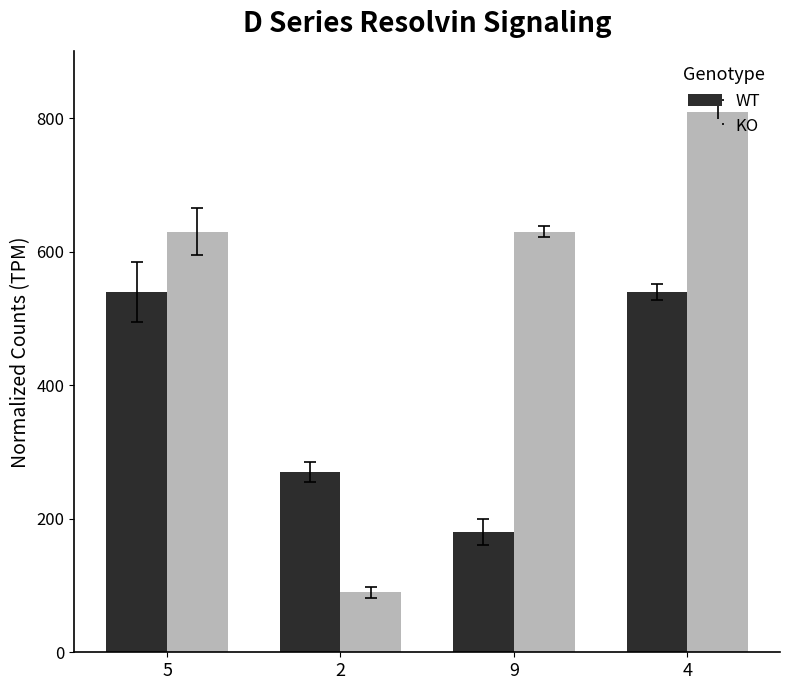

How many WT values are between 270 and 540?

3